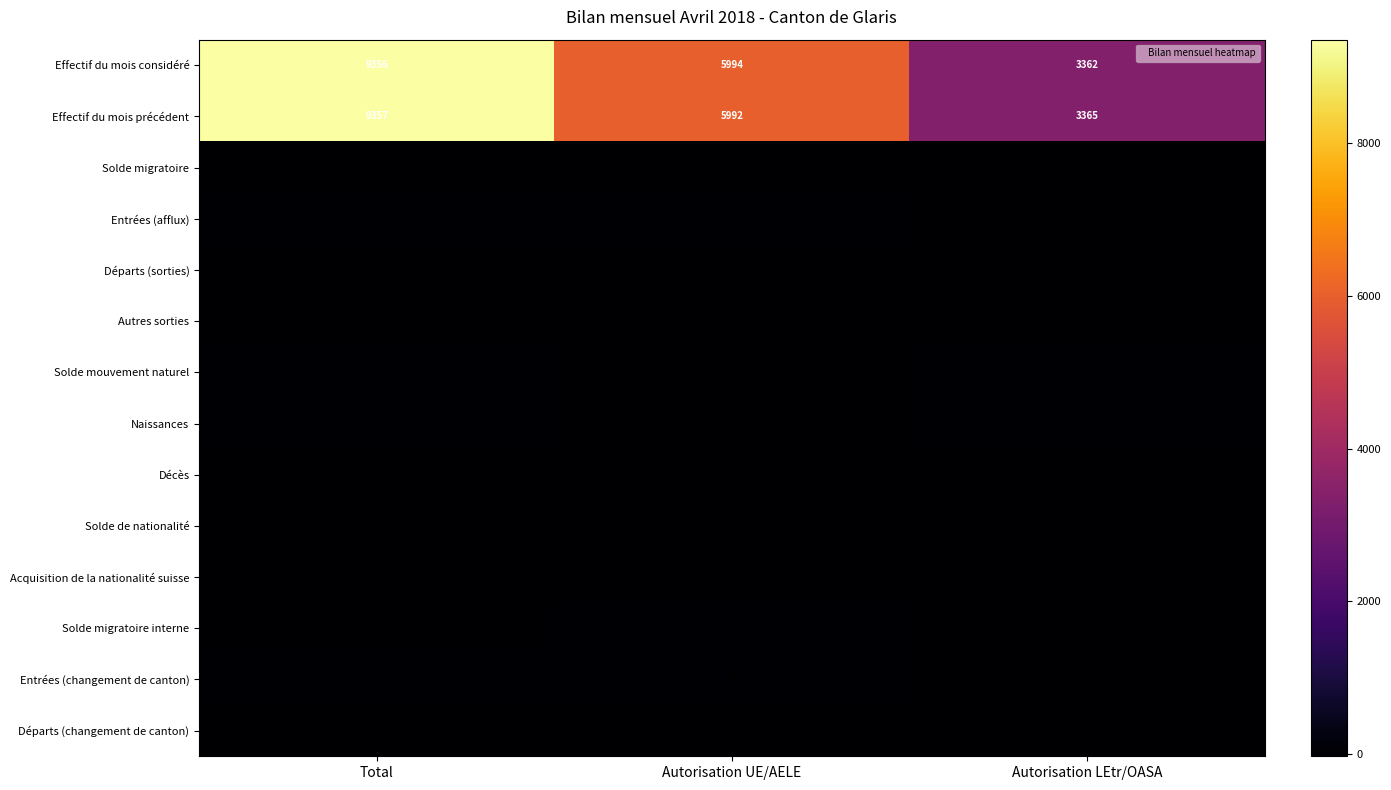

What is the smallest value displayed?

-30